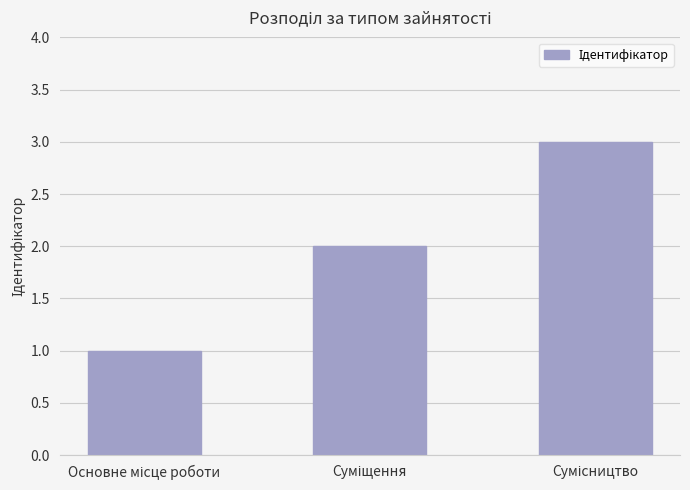

What is the sum of all values?

6